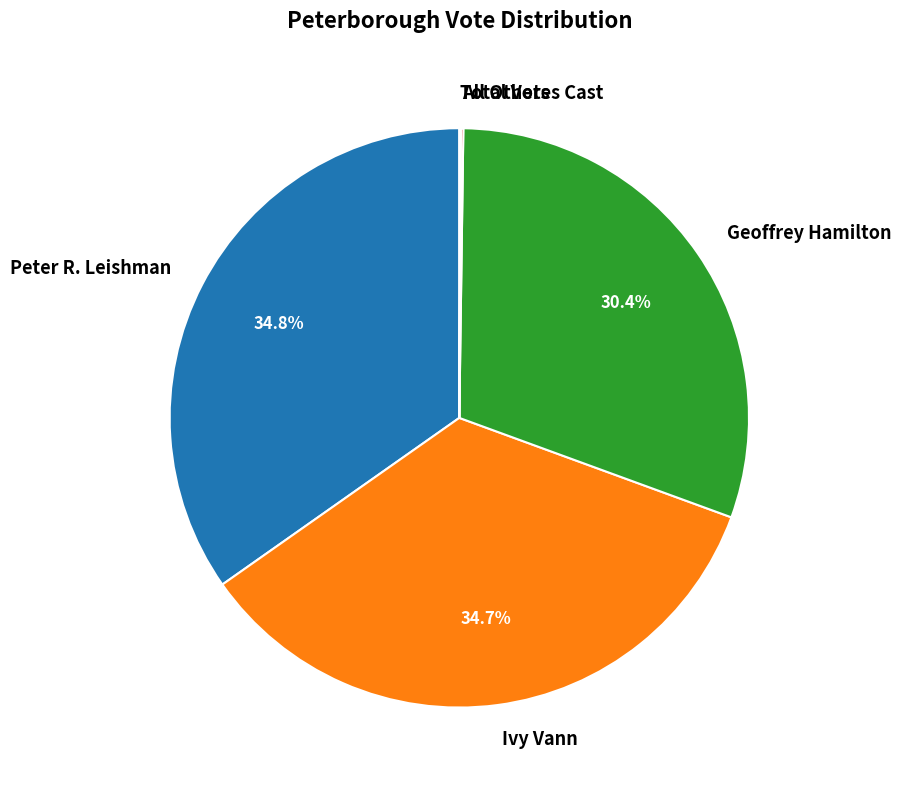

Does Ivy Vann represent more than half of the total?

No